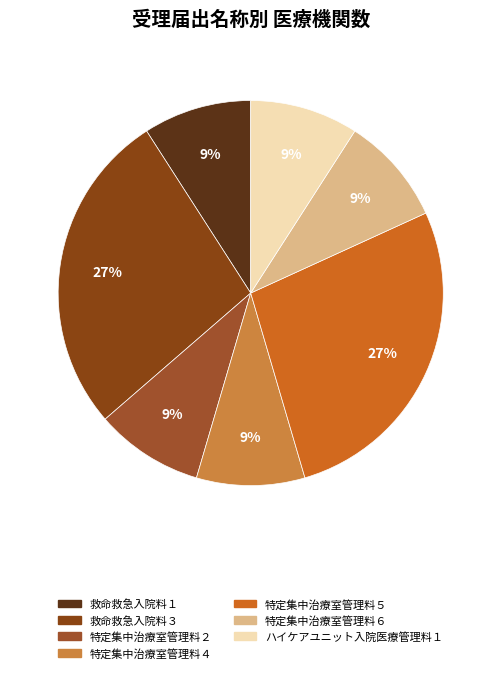

How many slices are in this pie chart?

7